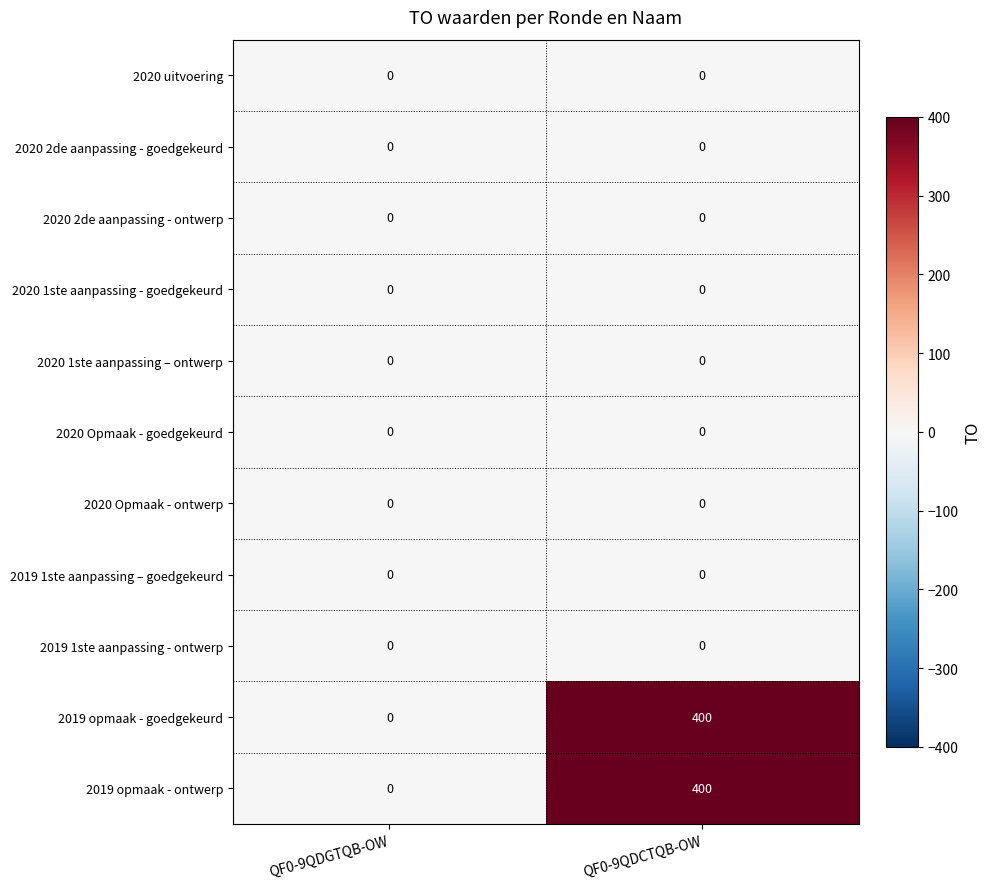

The value of 2019 opmaak - goedgekeurd at QF0-9QDCTQB-OW is 400. True or false?

True